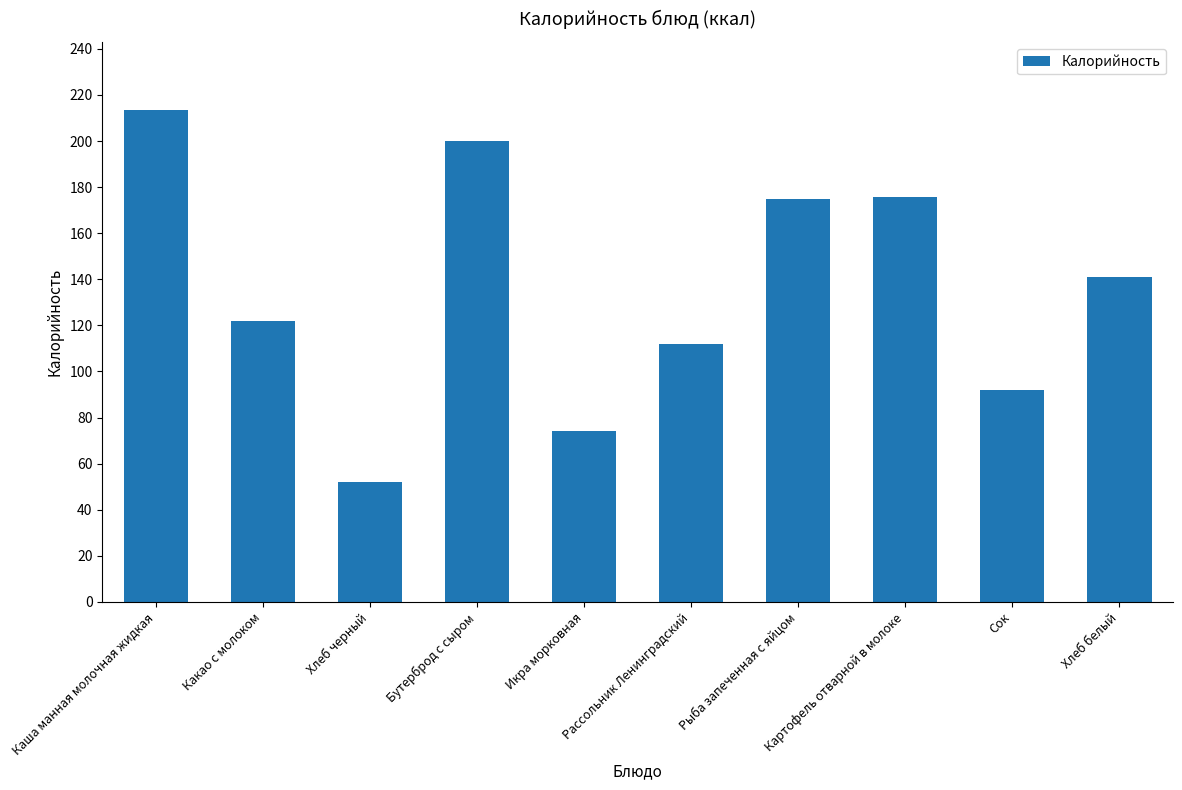

At which category does the chart reach its peak across all series?

Каша манная молочная жидкая